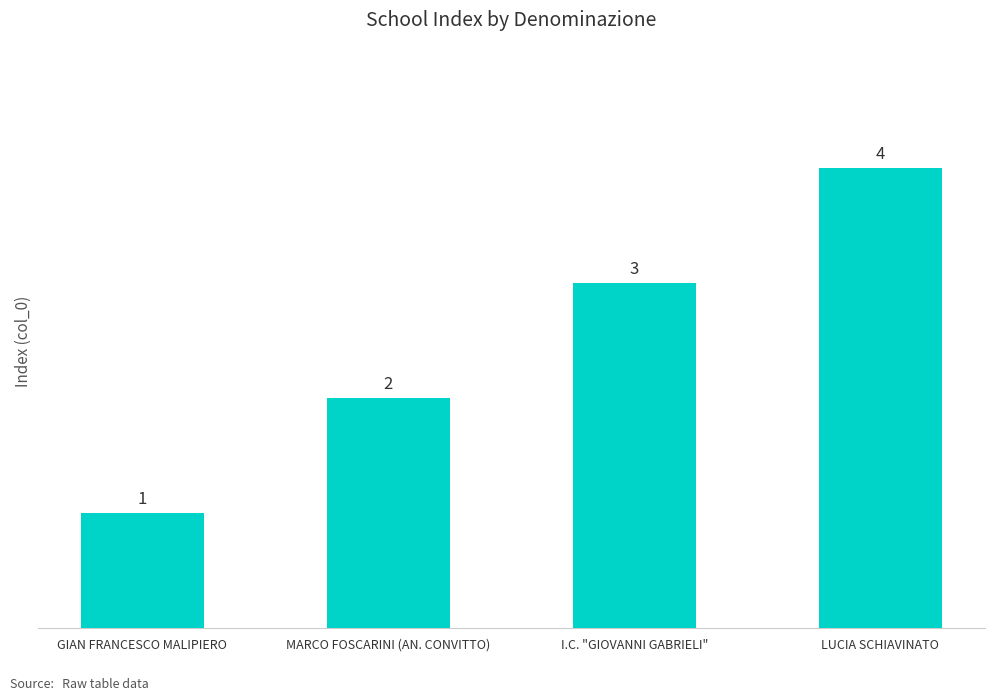

Where is the data nearest to the value 2?

MARCO FOSCARINI (AN. CONVITTO)